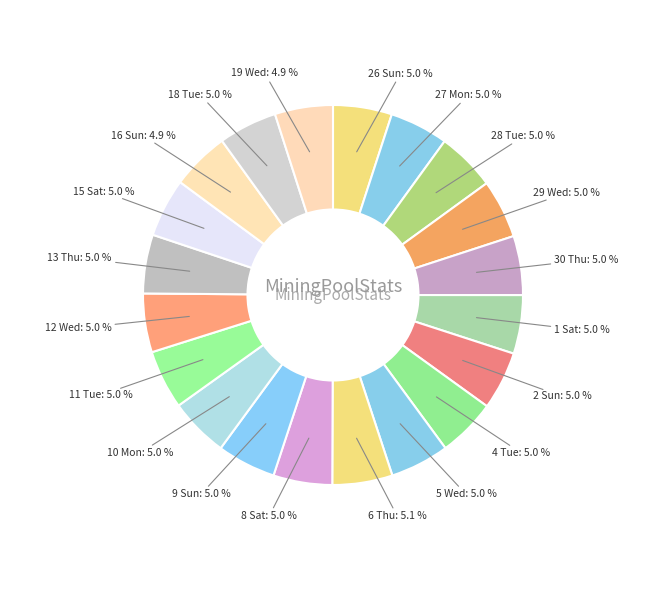

Is there a majority slice in this chart?

No